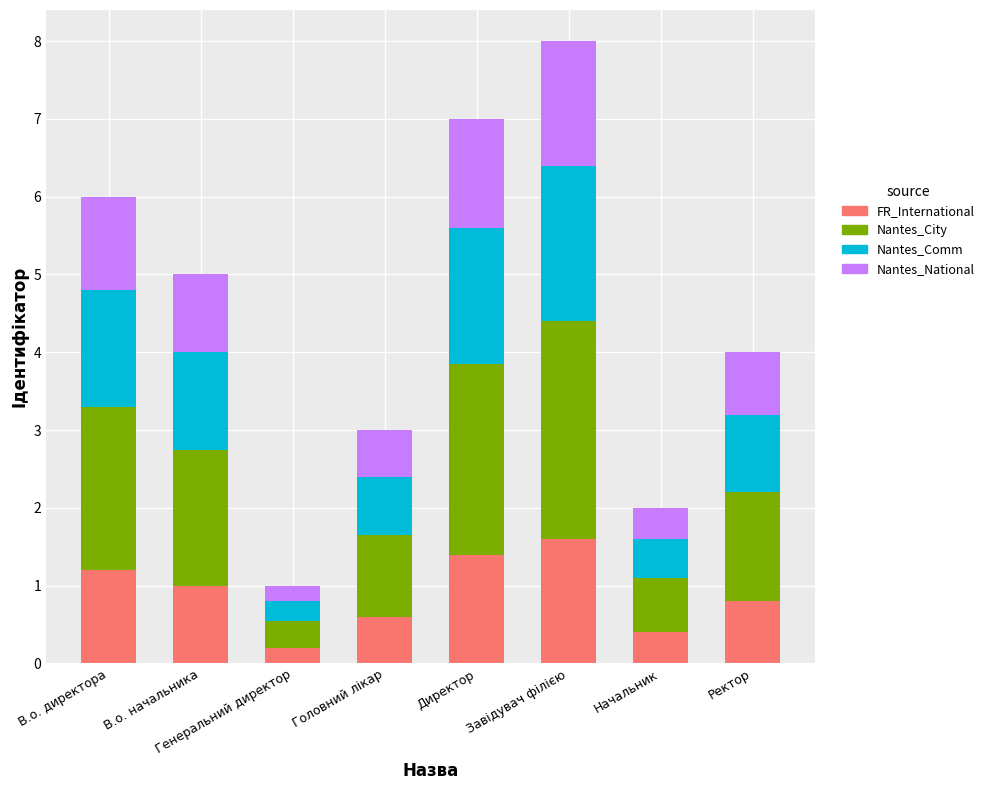

What is the sum of the FR_International values at Генеральний директор and В.о. начальника?

1.2